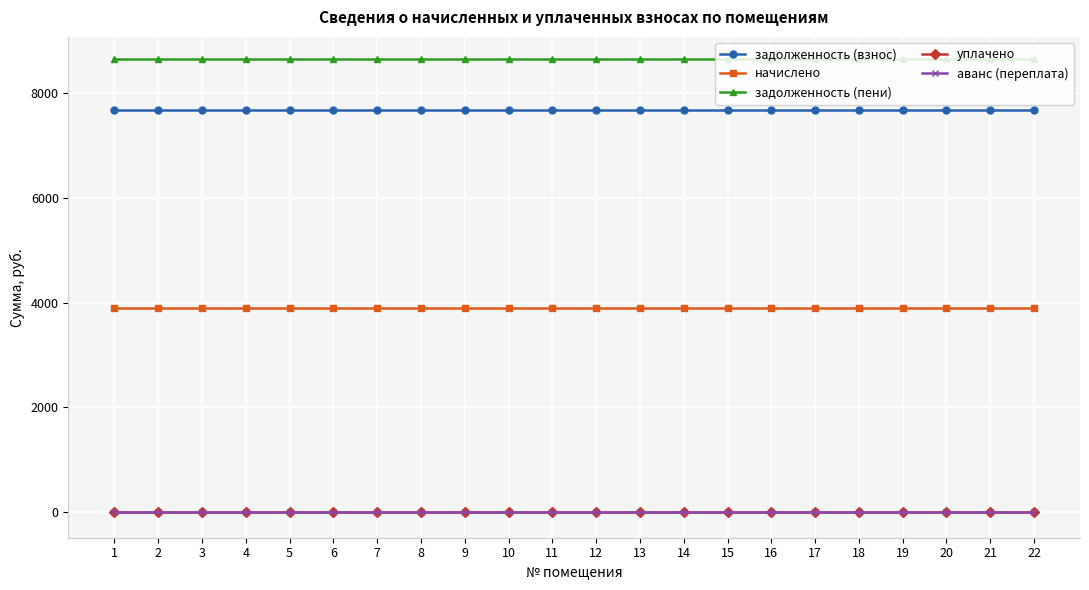

Reading left to right, transcribe all the data shown in this chart.

задолженность (взнос): 7675.5	7675.5	7675.5	7675.5	7675.5	7675.5	7675.5	7675.5	7675.5	7675.5	7675.5	7675.5	7675.5	7675.5	7675.5	7675.5	7675.5	7675.5	7675.5	7675.5	7675.5	7675.5
начислено: 3900.0	3900.0	3900.0	3900.0	3900.0	3900.0	3900.0	3900.0	3900.0	3900.0	3900.0	3900.0	3900.0	3900.0	3900.0	3900.0	3900.0	3900.0	3900.0	3900.0	3900.0	3900.0
задолженность (пени): 8650.5	8650.5	8650.5	8650.5	8650.5	8650.5	8650.5	8650.5	8650.5	8650.5	8650.5	8650.5	8650.5	8650.5	8650.5	8650.5	8650.5	8650.5	8650.5	8650.5	8650.5	8650.5
уплачено: 0.0	0.0	0.0	0.0	0.0	0.0	0.0	0.0	0.0	0.0	0.0	0.0	0.0	0.0	0.0	0.0	0.0	0.0	0.0	0.0	0.0	0.0
аванс (переплата): 0.0	0.0	0.0	0.0	0.0	0.0	0.0	0.0	0.0	0.0	0.0	0.0	0.0	0.0	0.0	0.0	0.0	0.0	0.0	0.0	0.0	0.0